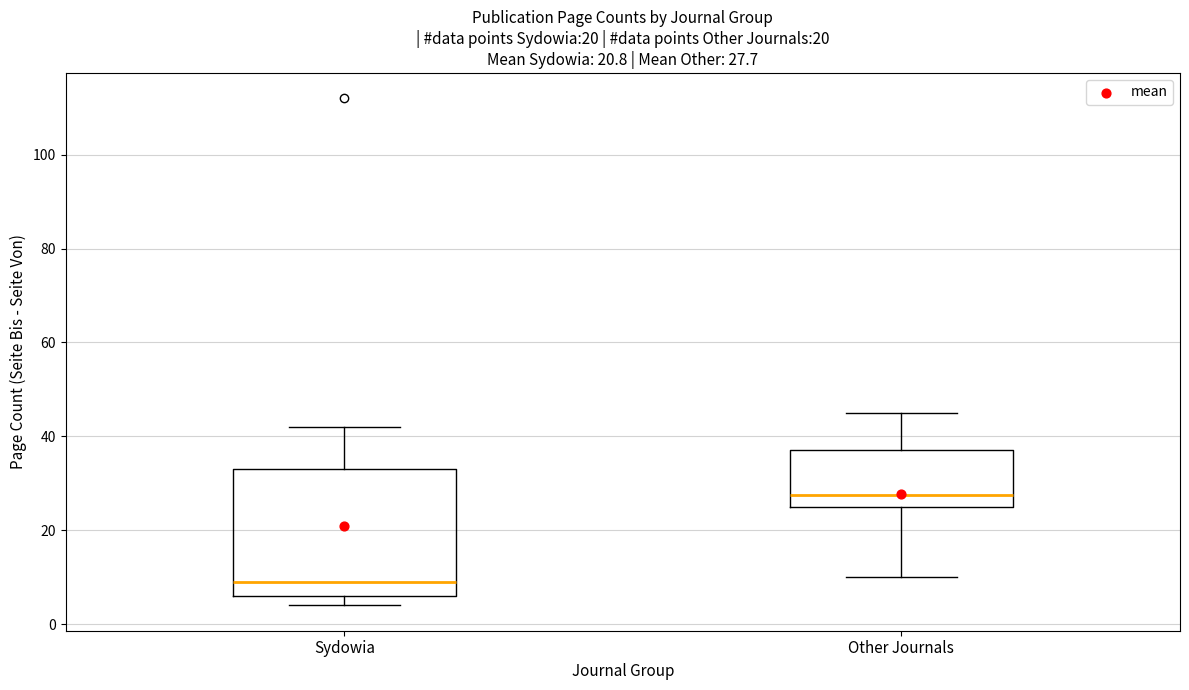

Comparing the boxes themselves (not the whiskers), which one is the tallest?

Sydowia